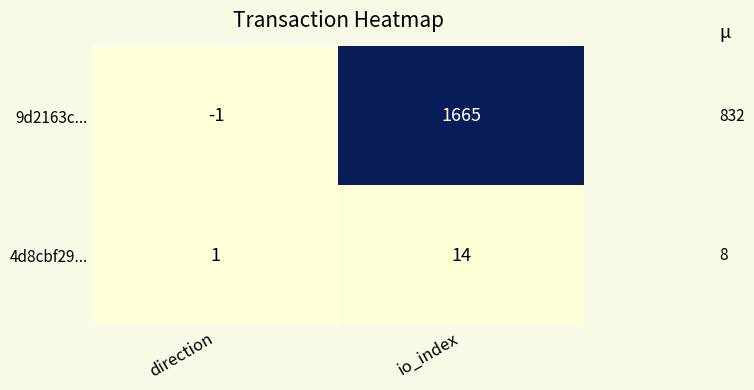

Between direction and io_index, which series saw the biggest shift?

9d2163c...